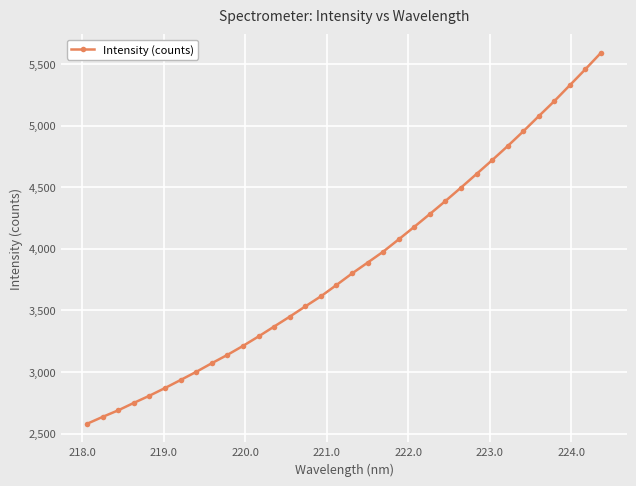

What is the value of the 3rd point from the left?

2688.6